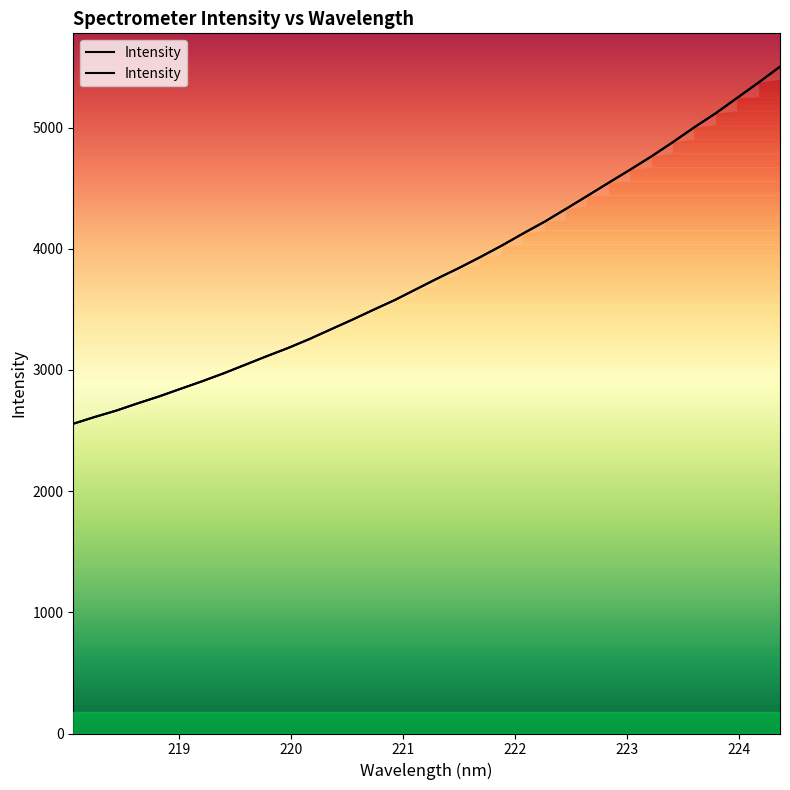

The value at 219.9712 is 3179.3. True or false?

True